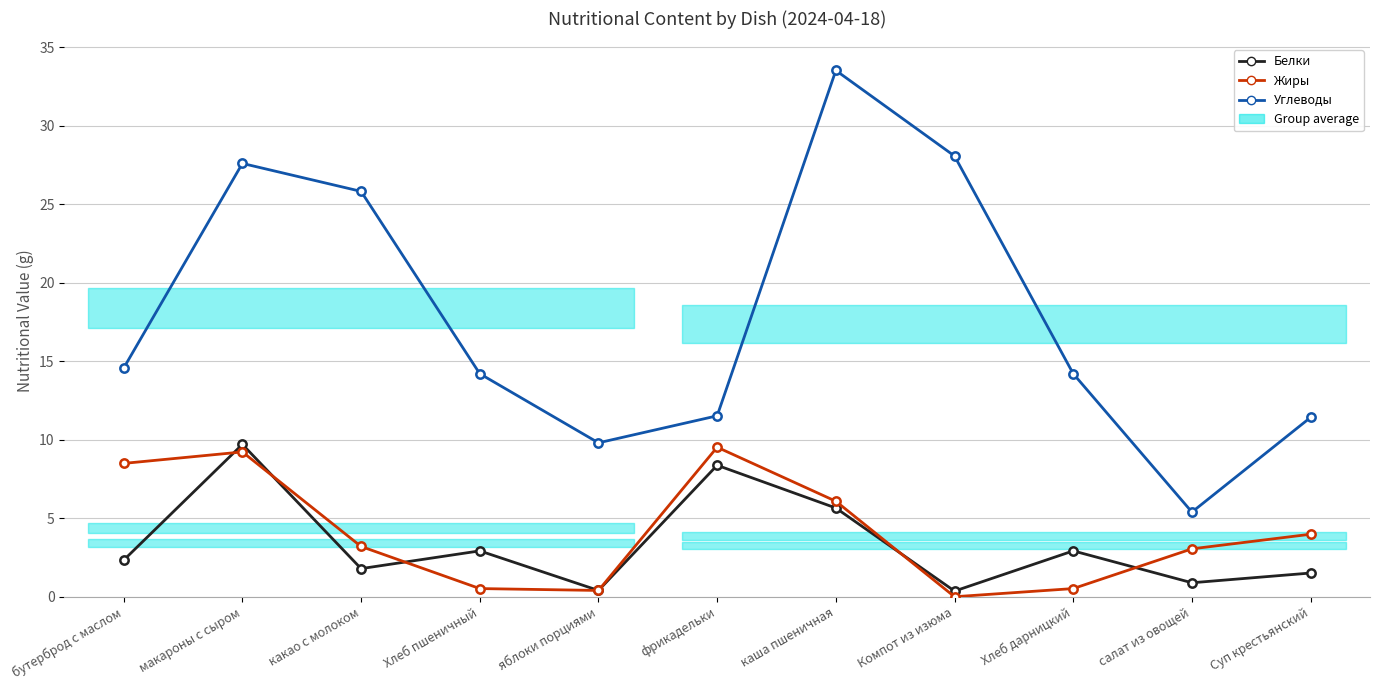

Between бутерброд с маслом and Суп крестьянский, which series saw the biggest shift?

Жиры